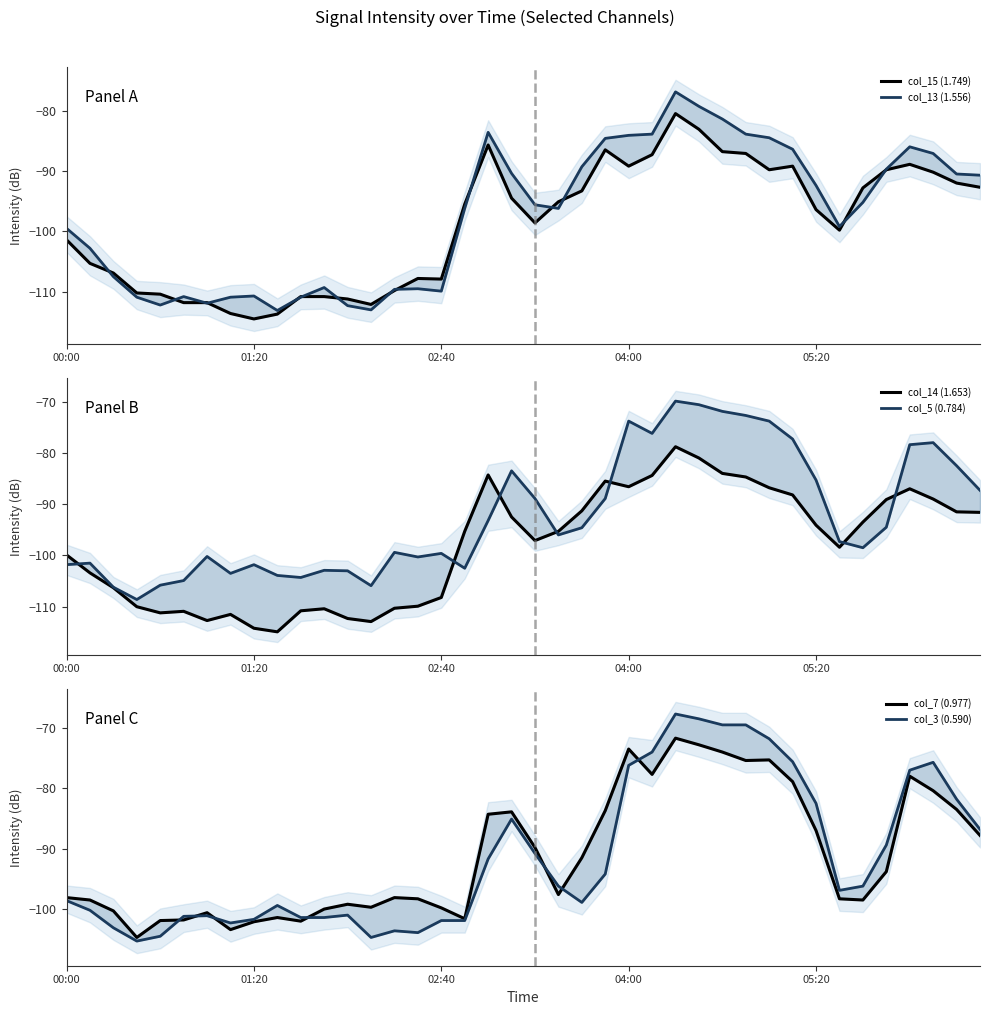

How many series are shown in this chart?

6